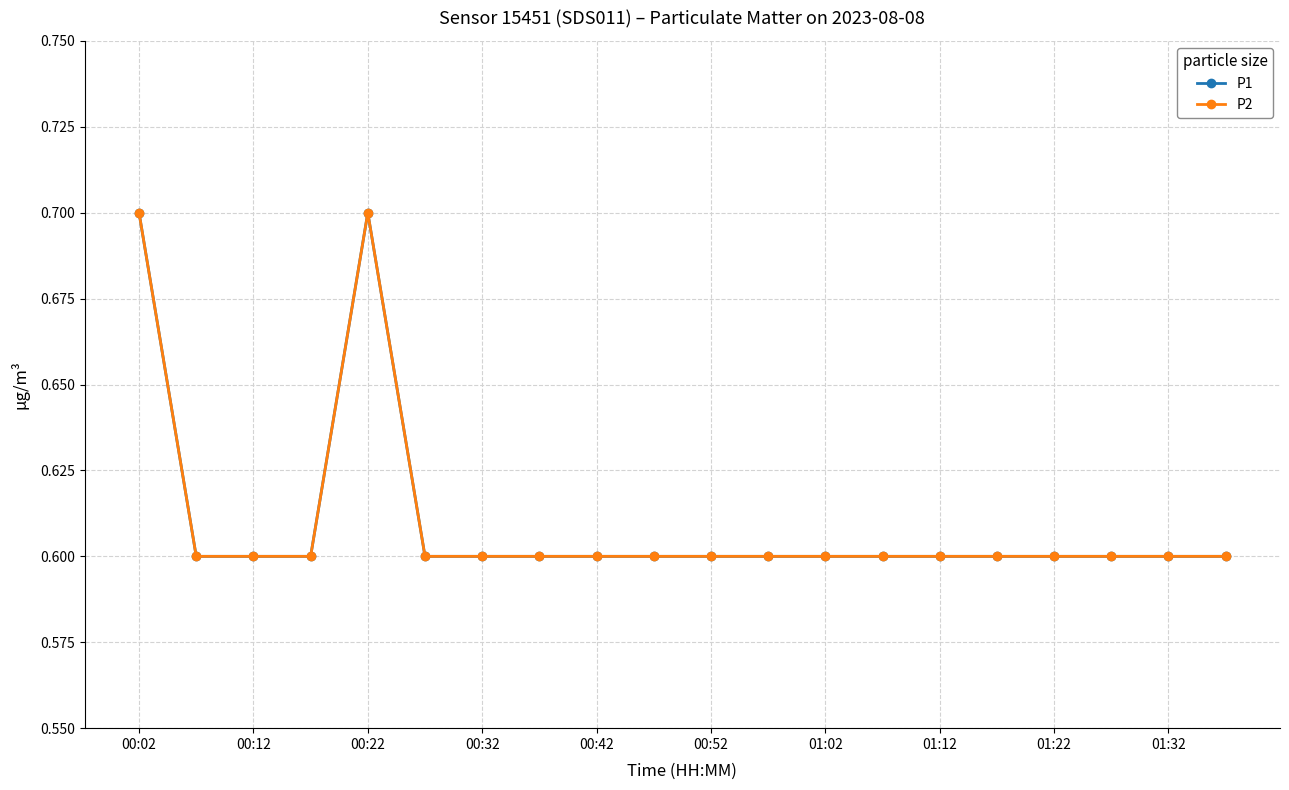

Which series has the largest range (max minus min)?

P1